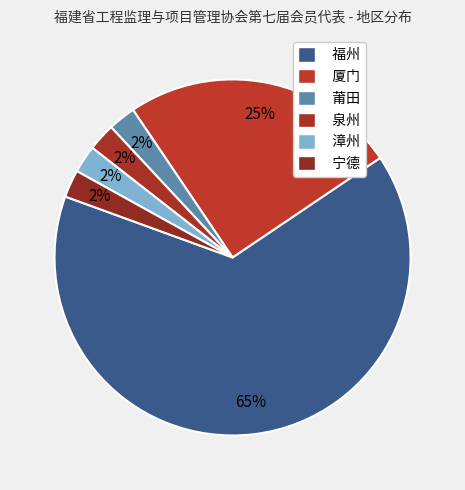

To the nearest percent, what percentage of the pie is 福州?

65%